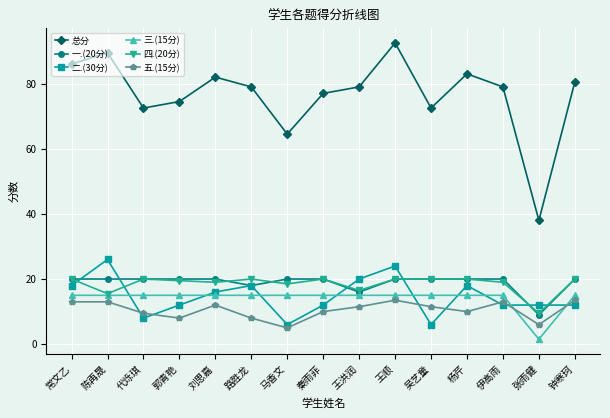

Does the chart have visible grid lines?

Yes